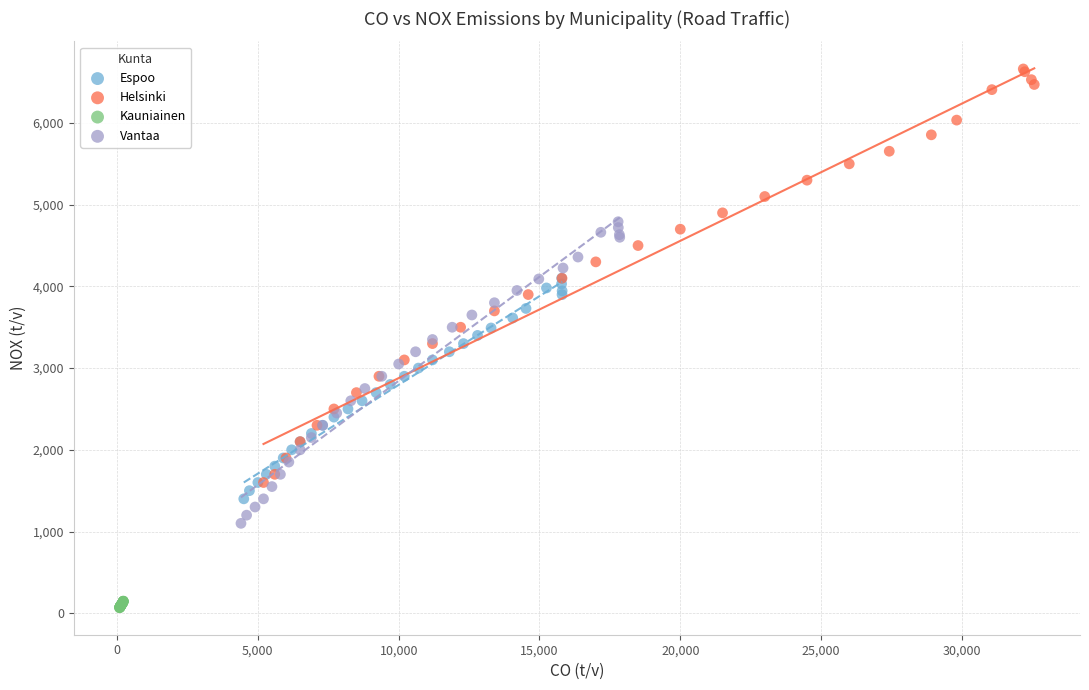

Which series contains the lowest Y value?

Kauniainen